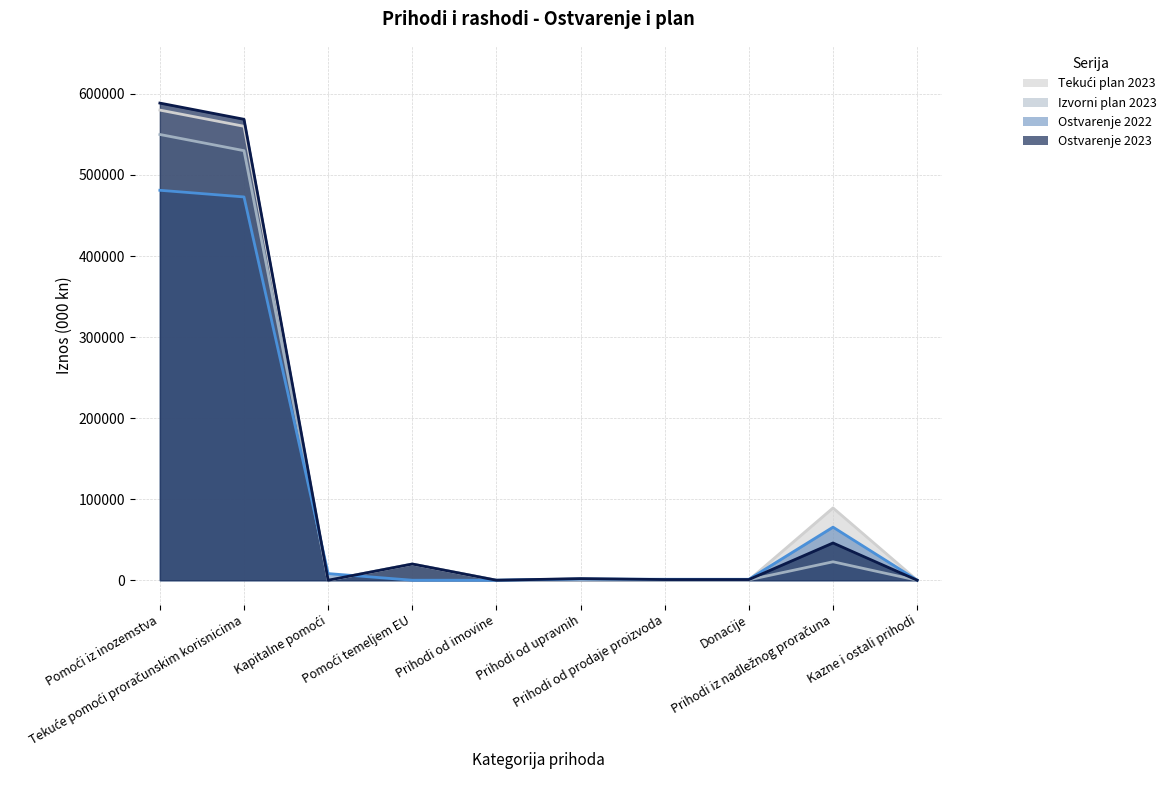

How many data points in Izvorni plan 2023 are less than 1750?

5